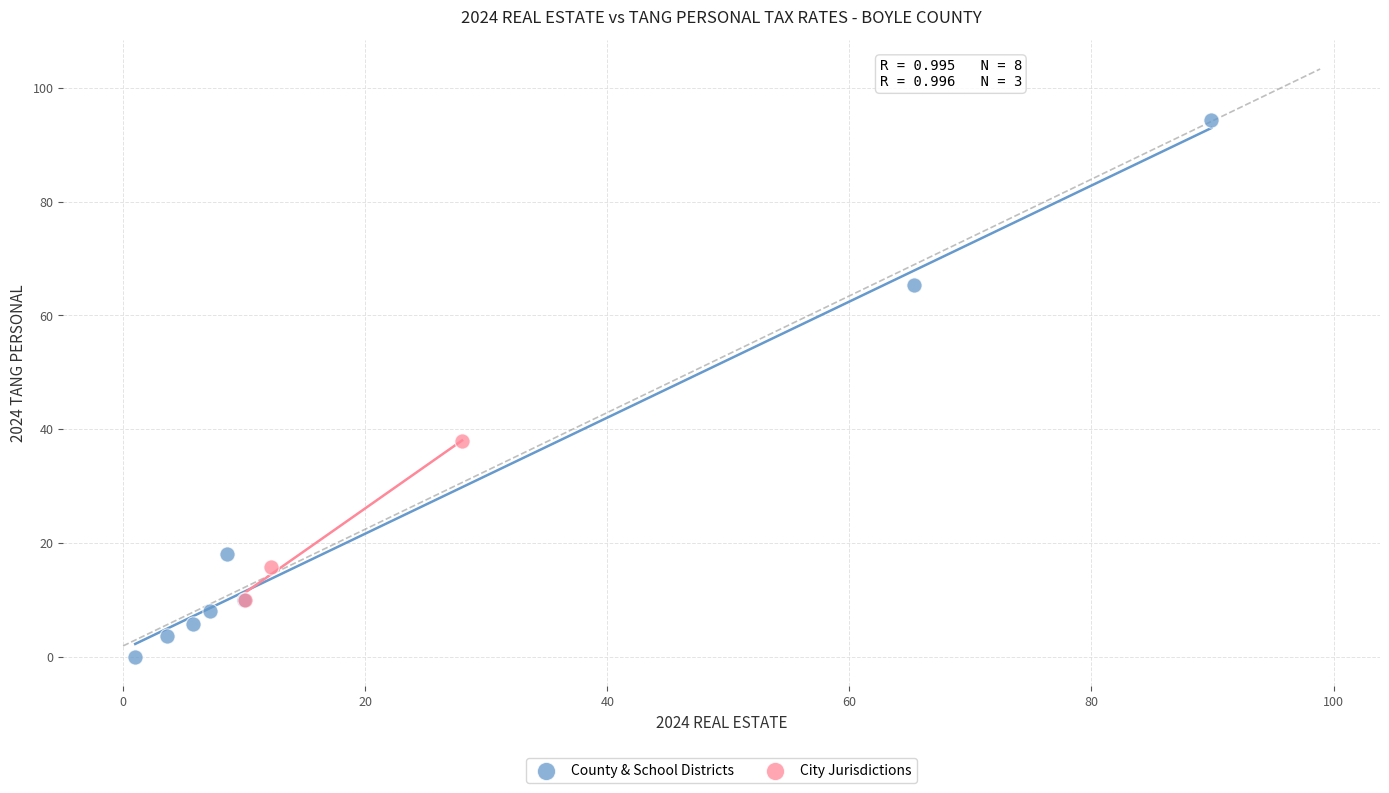

Which series reaches the maximum Y coordinate?

County & School Districts